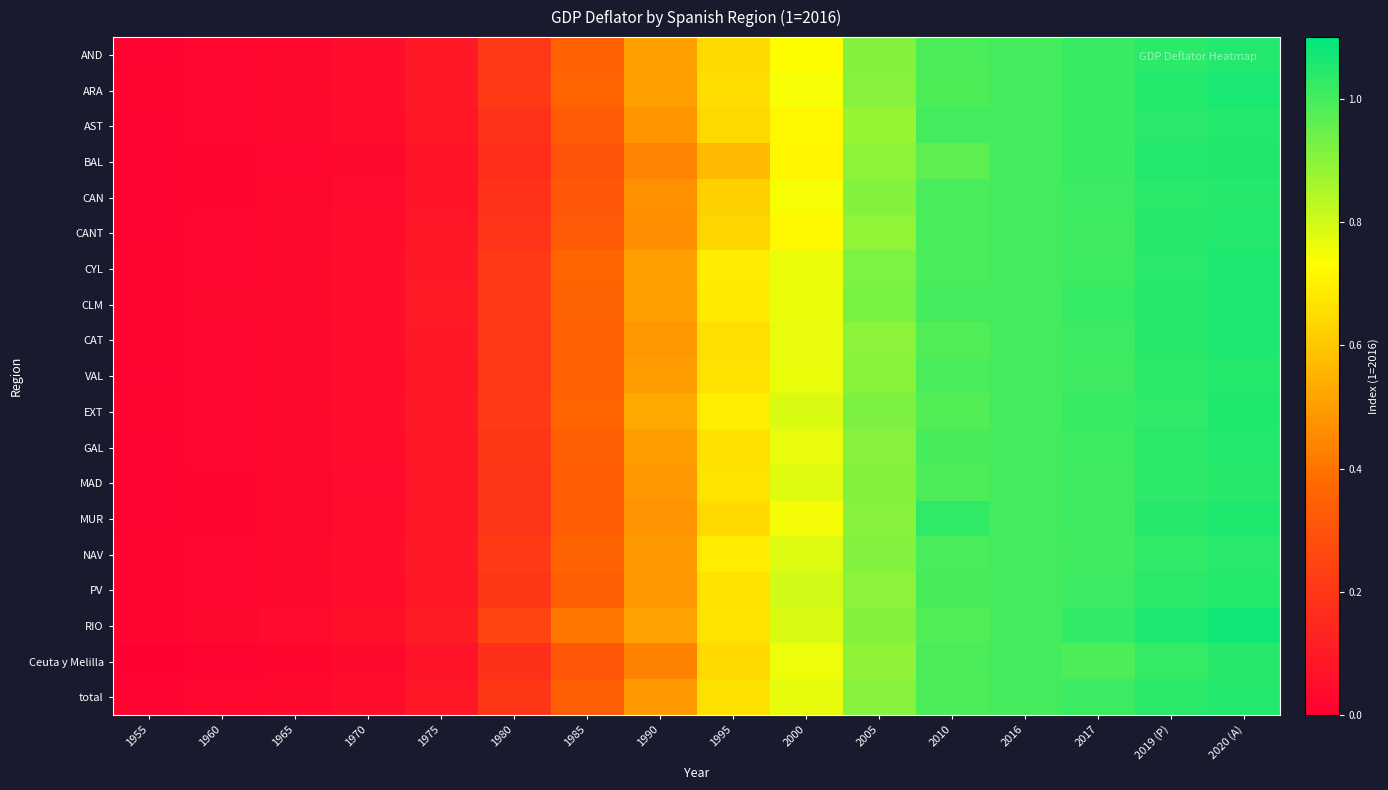

Rank the series at 1980 from lowest to highest value.

BAL, Ceuta y Melilla, CAN, AST, CANT, MAD, MUR, PV, GAL, total, VAL, CAT, AND, NAV, EXT, ARA, CYL, CLM, RIO